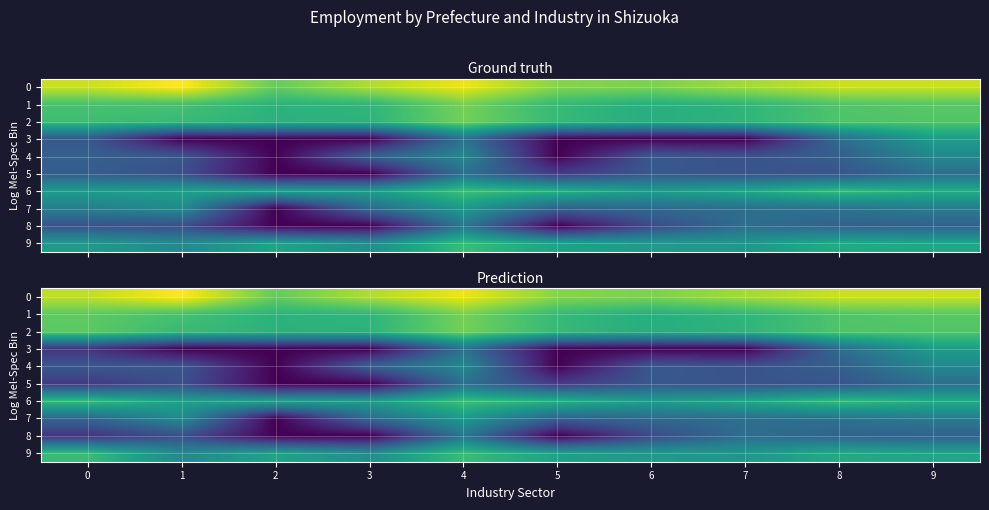

What is the difference between the maximum and minimum values in the 0 series?

3.1